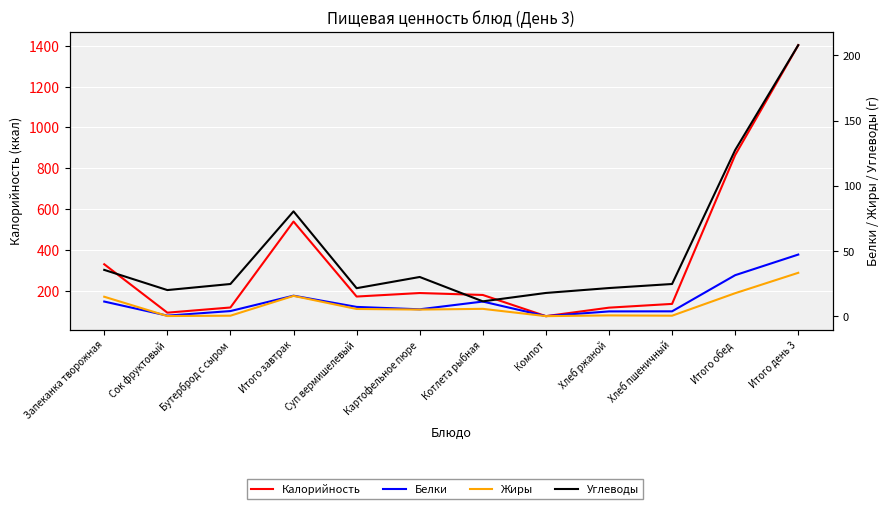

Between which two adjacent categories do Белки and Жиры first intersect?

Запеканка творожная and Сок фруктовый